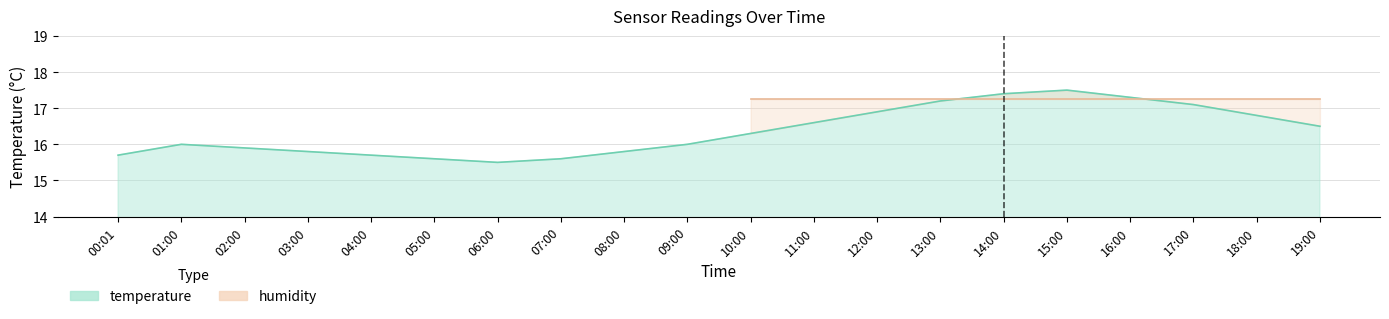

List the labels in order of value, largest first.

15:00, 14:00, 16:00, 13:00, 17:00, 12:00, 18:00, 11:00, 19:00, 10:00, 01:00, 09:00, 02:00, 03:00, 08:00, 00:01, 04:00, 05:00, 07:00, 06:00